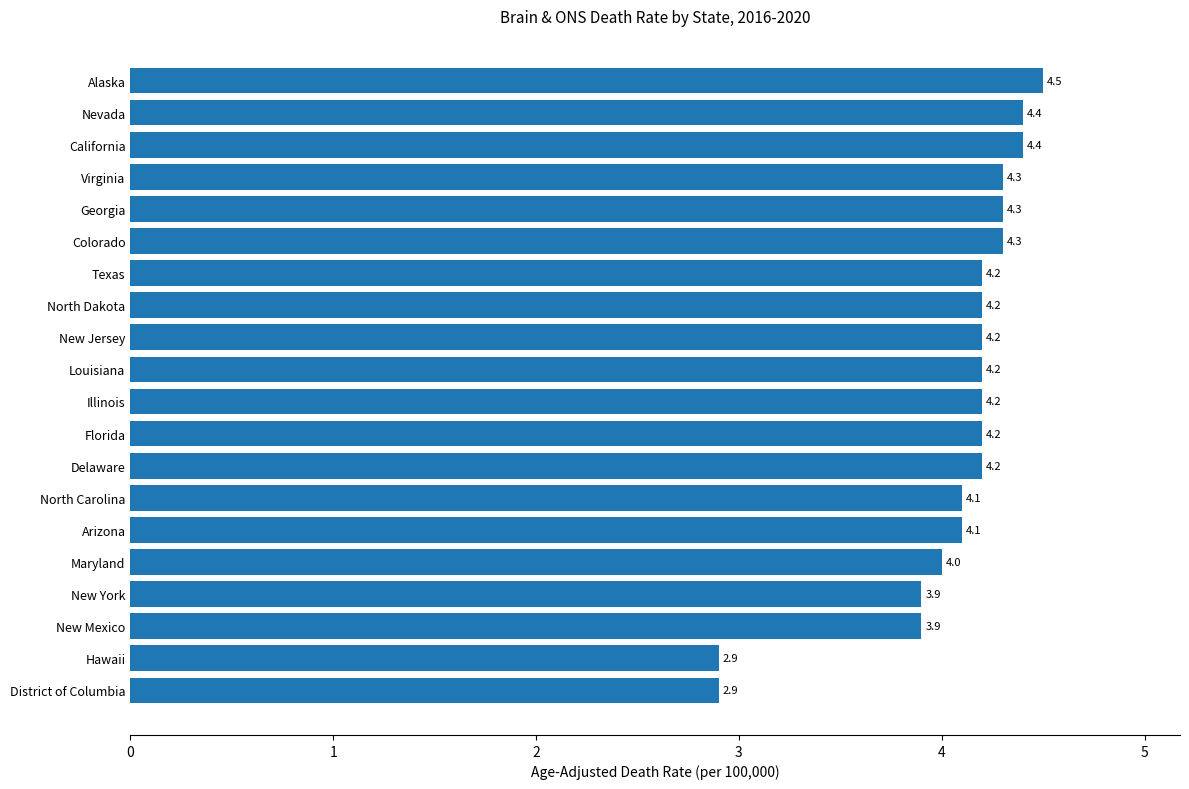

What position from the top is California?

3